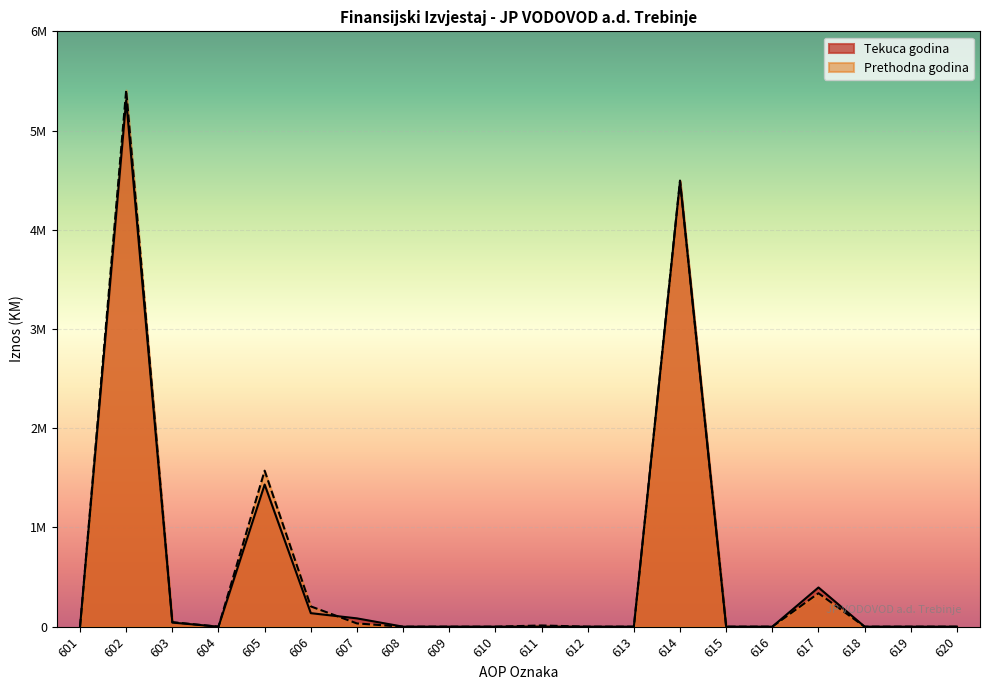

What is the difference between the maximum and minimum values in the Tekuca godina series?

5306513